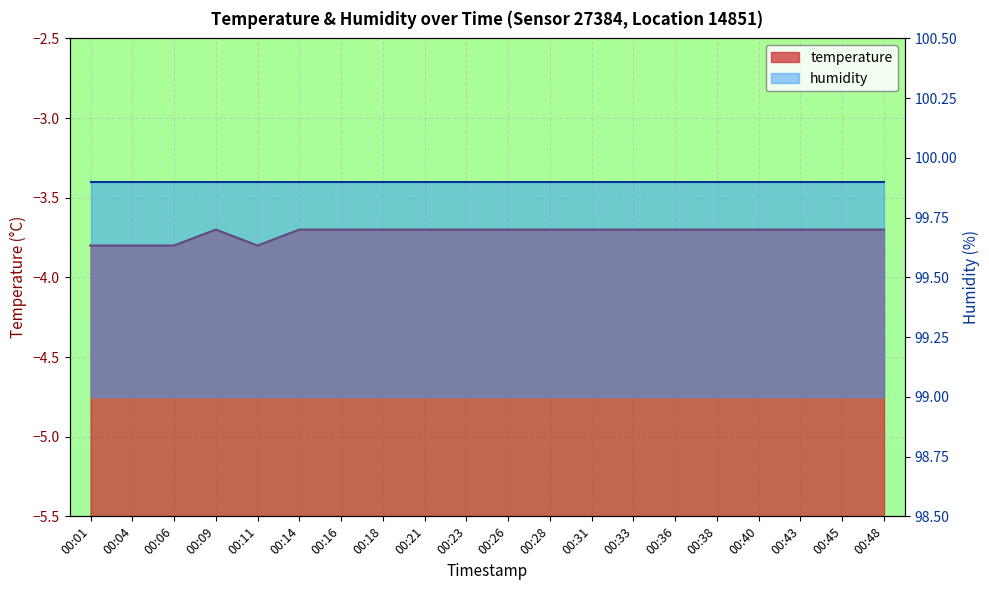

What is the difference between the maximum and minimum values?

0.1